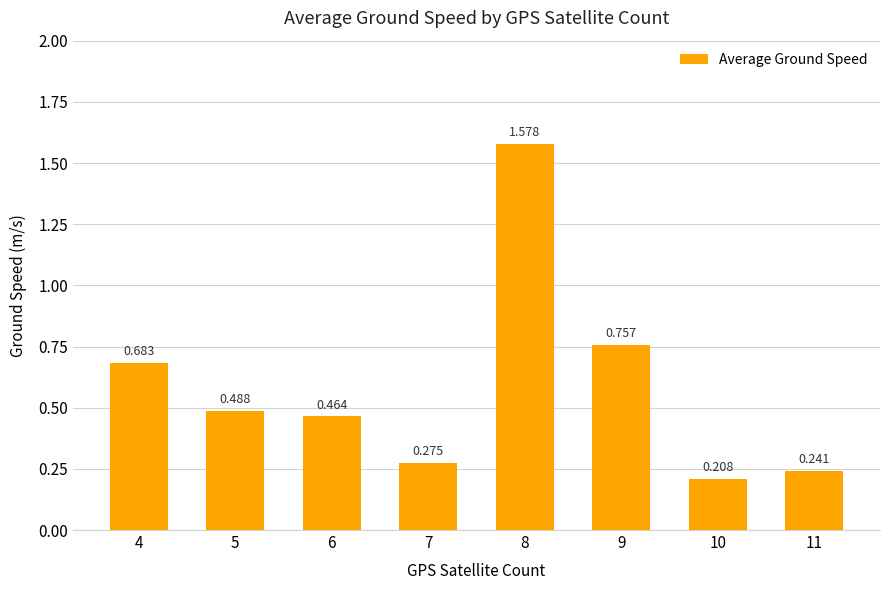

How many bars are there in total?

8